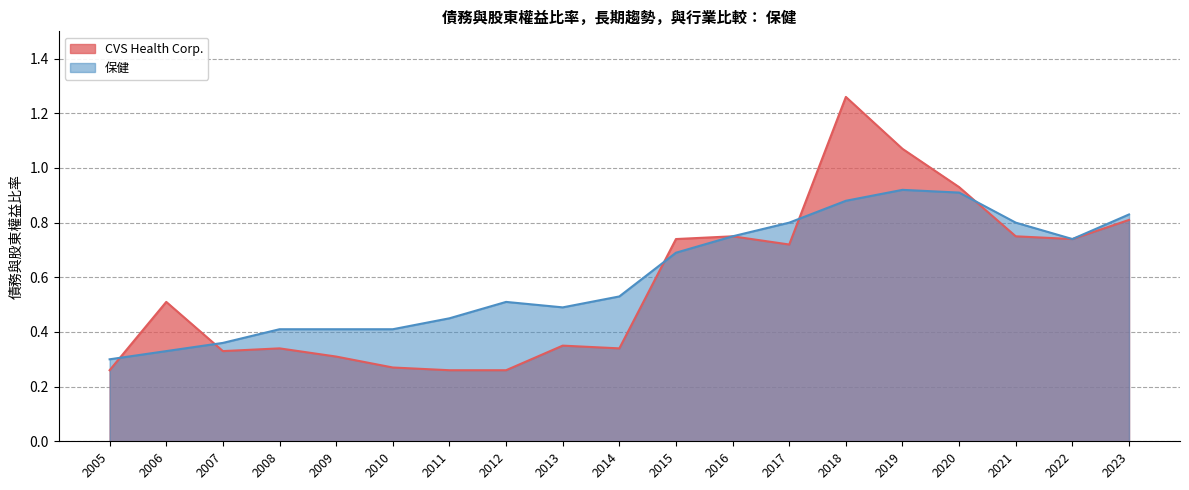

True or false: CVS Health Corp. has a value of 1.1 at 2015.

False